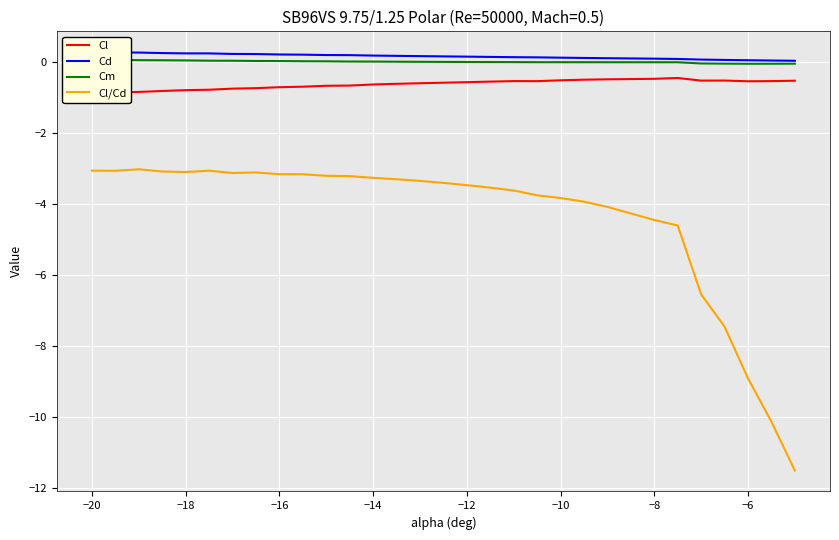

True or false: Cd and Cm intersect in this chart.

False